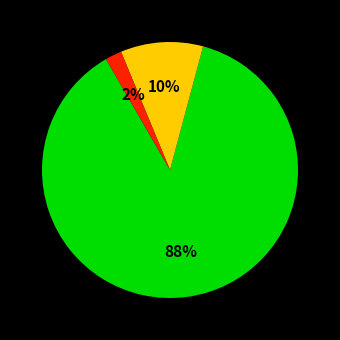

Is there a majority slice in this chart?

Yes